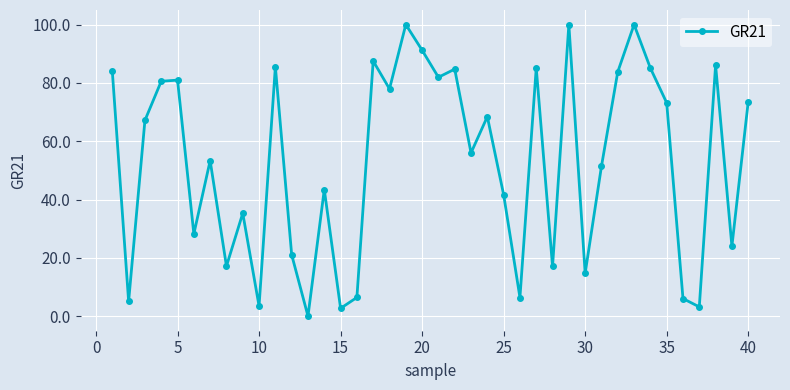

What is the sum of all values?

2113.0